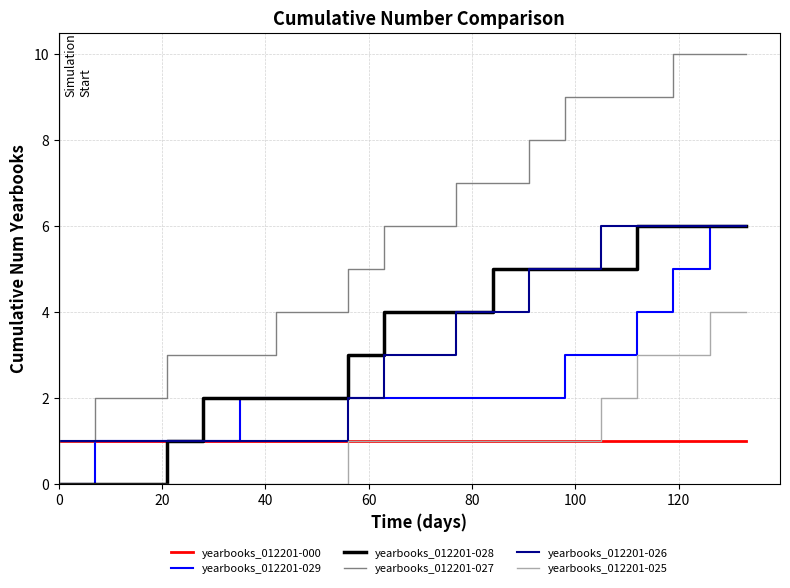

Which series has the widest spread of values?

yearbooks_012201-027